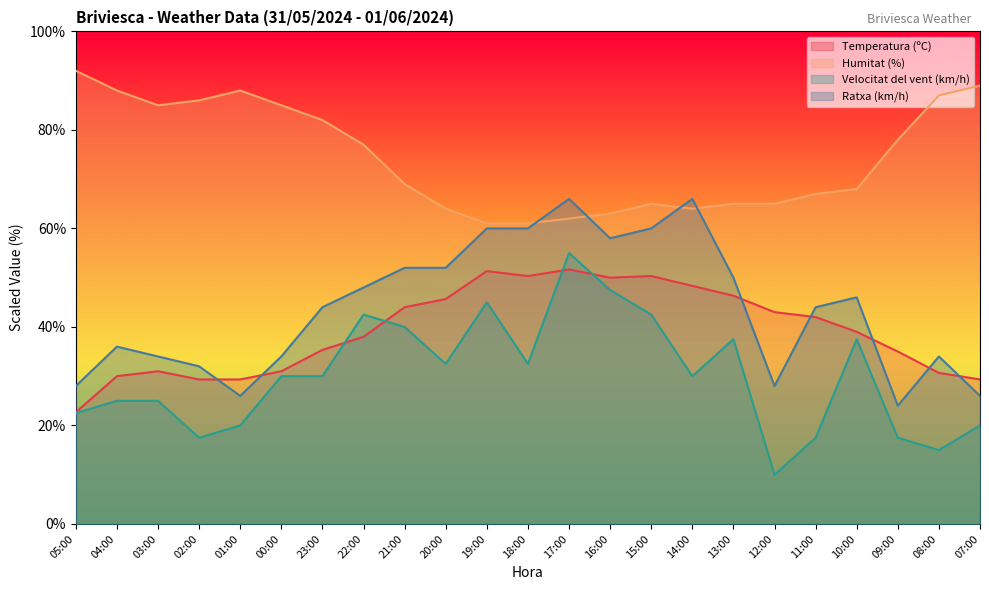

What is the average value of the Ratxa (km/h) series?

43.8